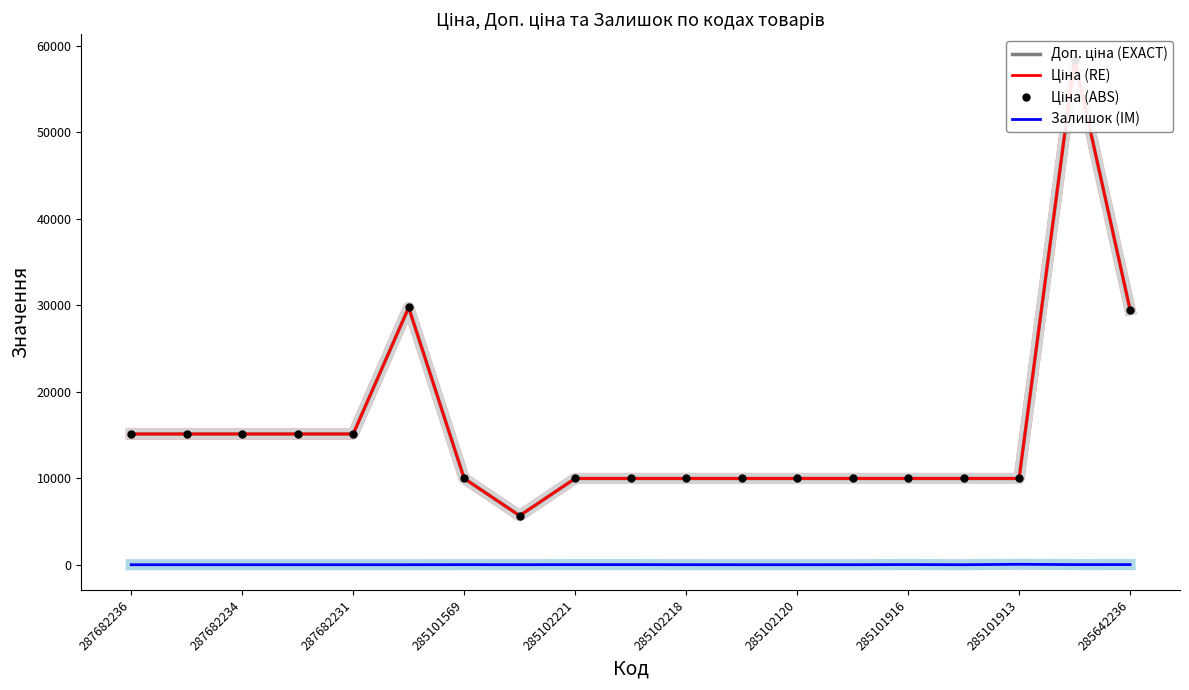

The Залишок (IM) series shows 0 at 287682234. True or false?

True